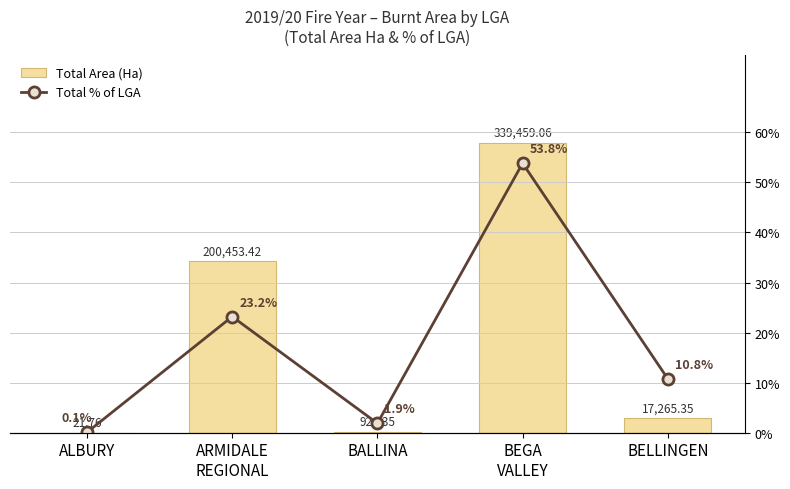

Which series changed the most between ARMIDALE
REGIONAL and BALLINA?

Total Area (Ha)